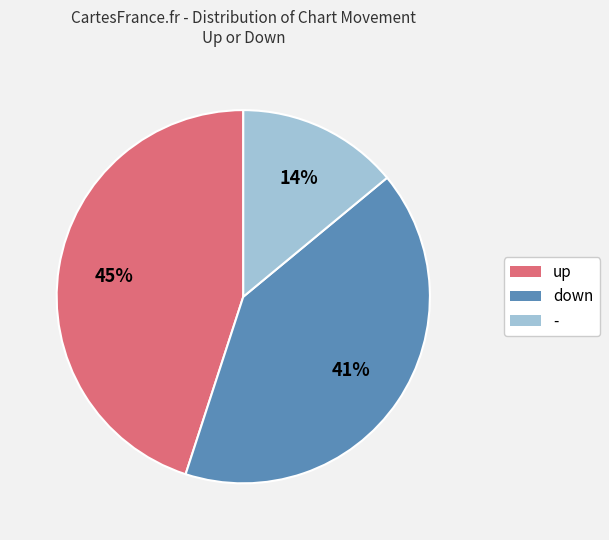

Which has a higher value, - or up?

up